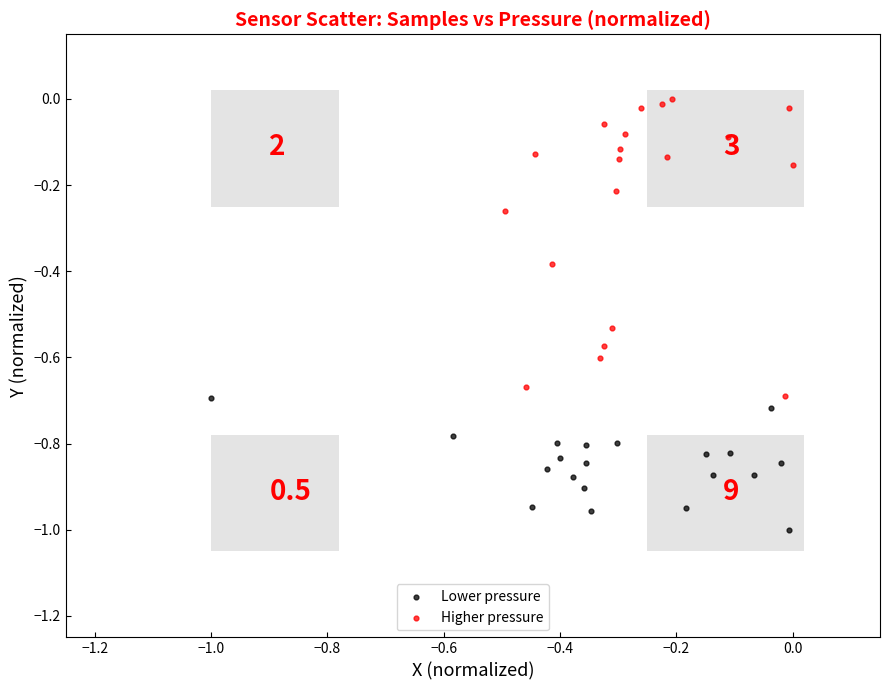

Which series has the widest spread of Y values?

Higher pressure